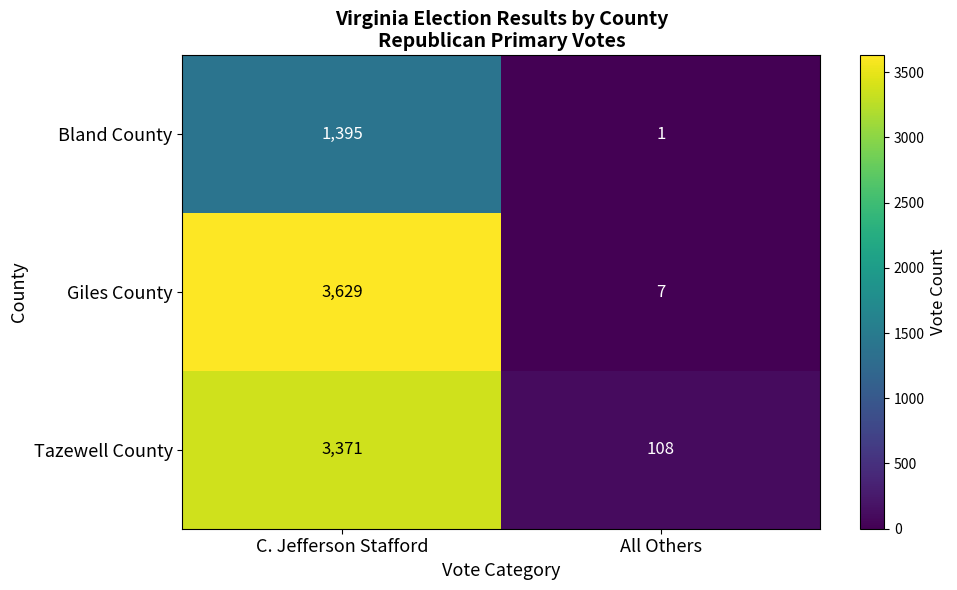

List the labels in order of Bland County value, largest first.

C. Jefferson Stafford, All Others